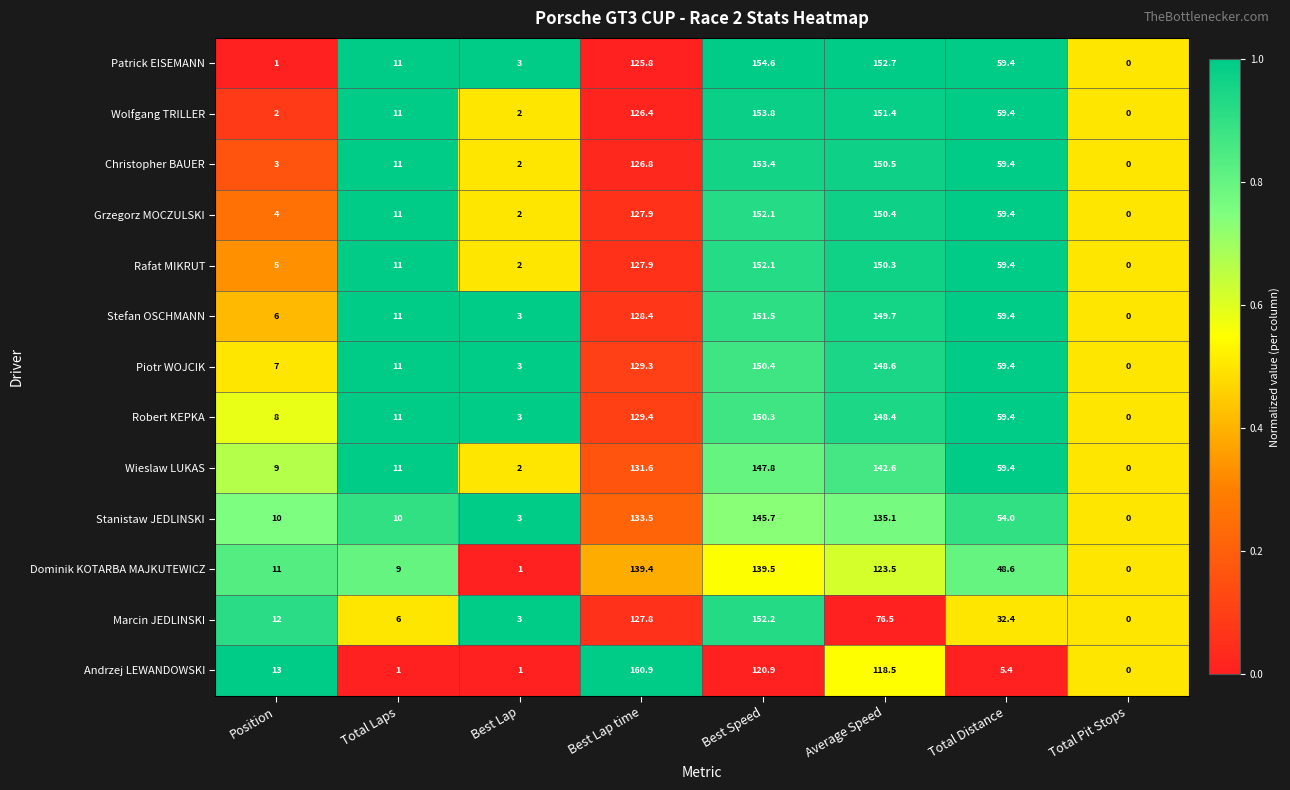

List the labels in order of Stefan OSCHMANN value, largest first.

Best Speed, Average Speed, Best Lap time, Total Distance, Total Laps, Position, Best Lap, Total Pit Stops